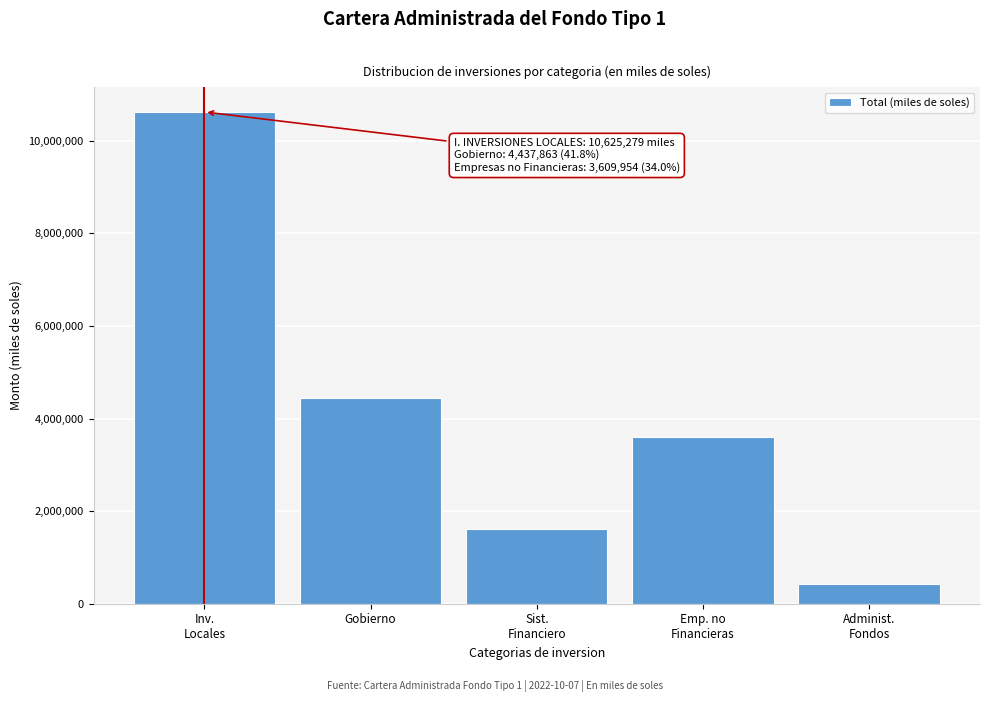

Reading left to right, transcribe all the data shown in this chart.

10625279.2	4437862.9	1607206.0	3609954.5	430812.2